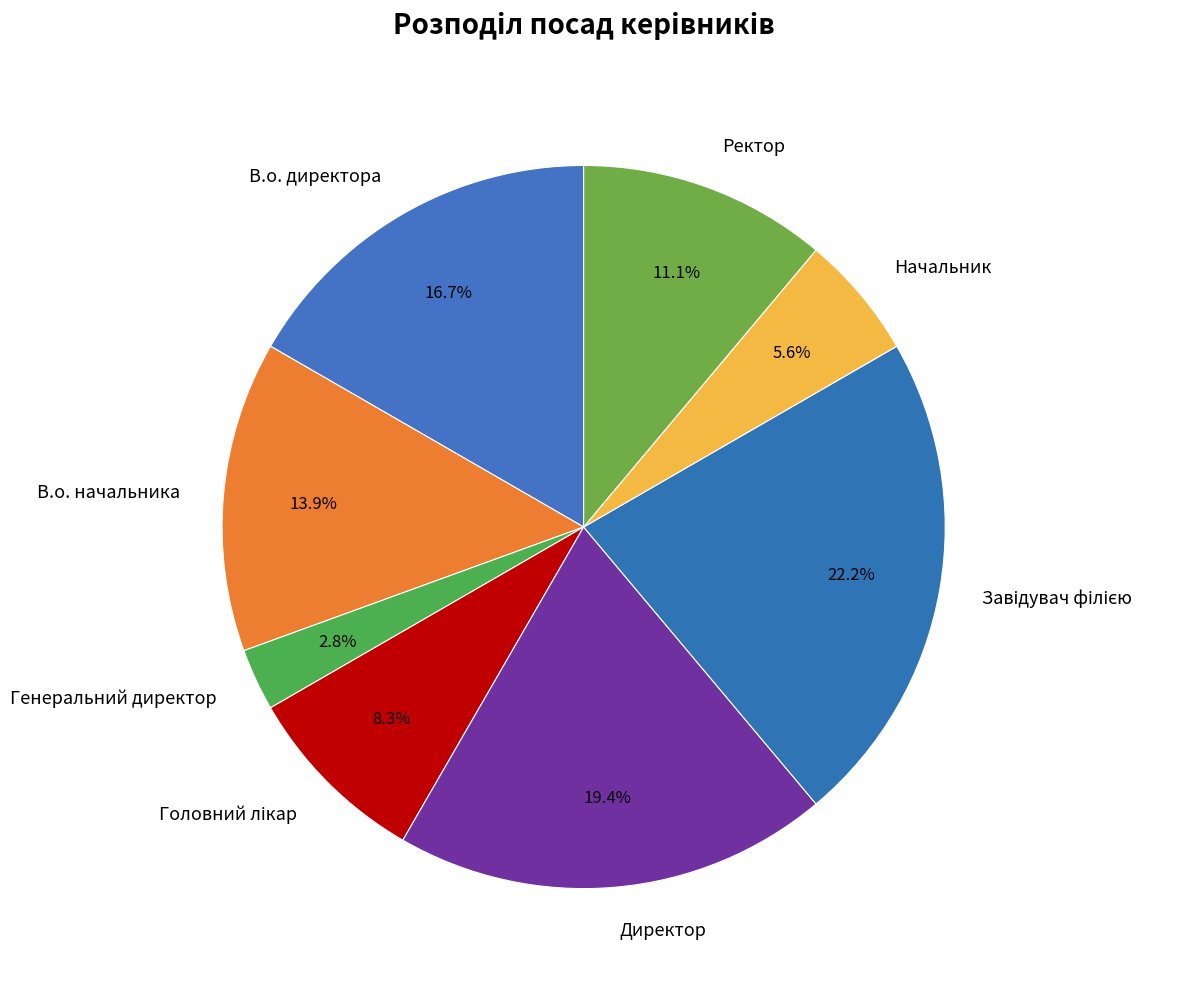

Between Генеральний директор and Ректор, which is larger?

Ректор